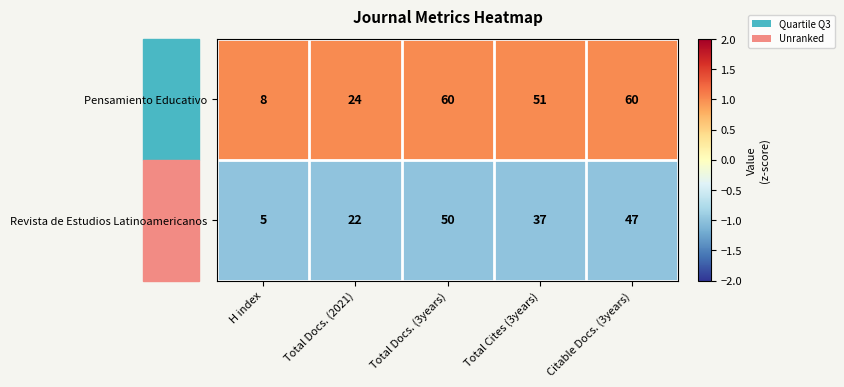

True or false: Revista de Estudios Latinoamericanos has a value of 50 at Total Docs. (3years).

True